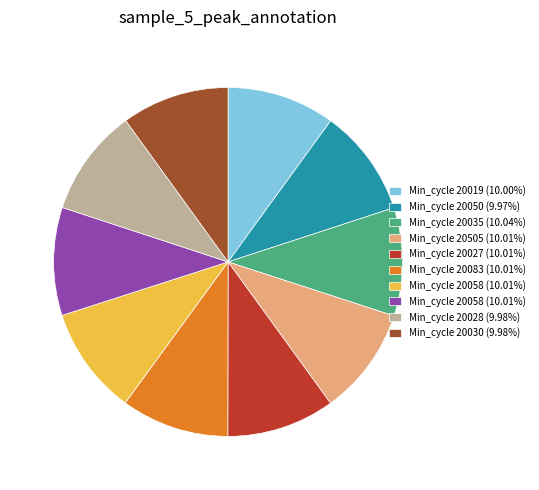

Is there a majority slice in this chart?

No